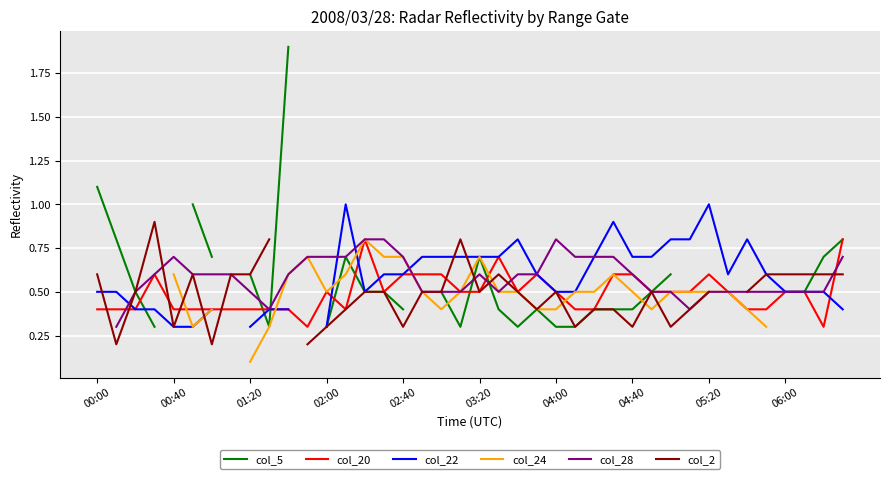

What is the minimum value for col_20?

0.3